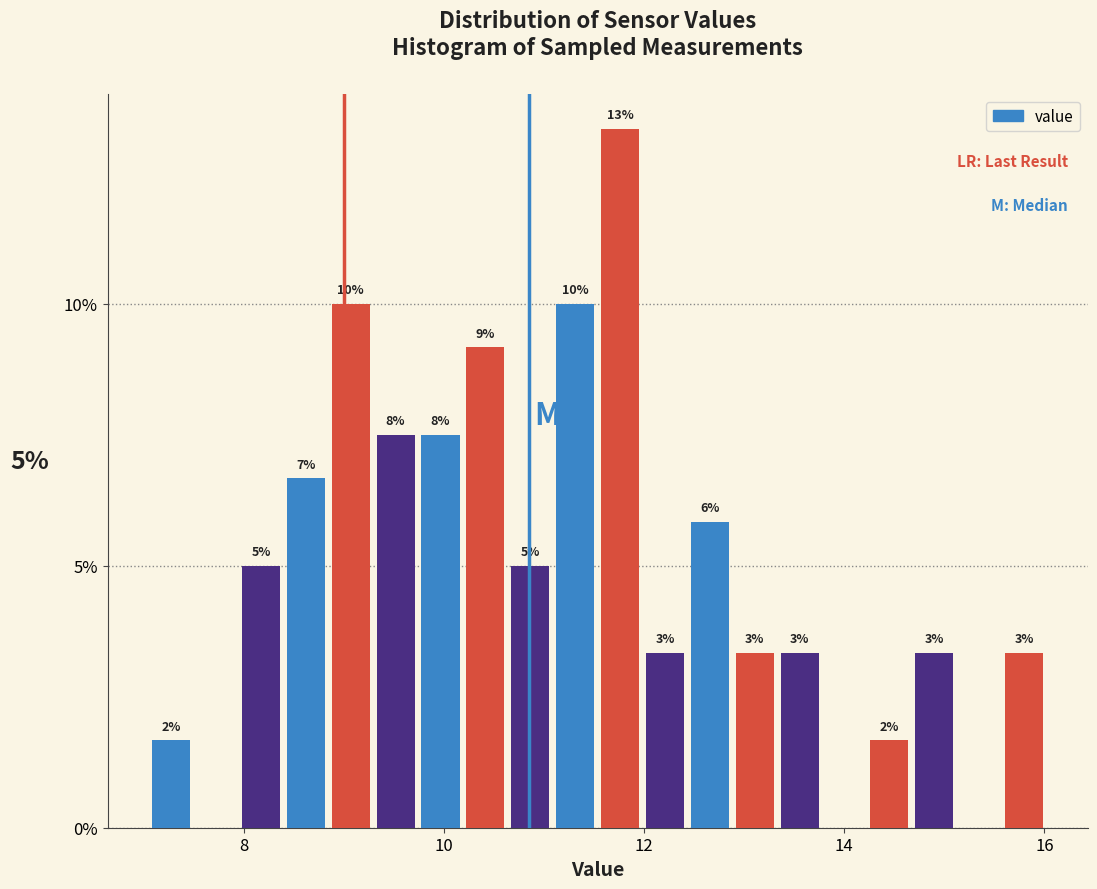

Around what value on the x-axis is the tallest bar? Give the approximate position of its centre, as read against the axis.

11.8